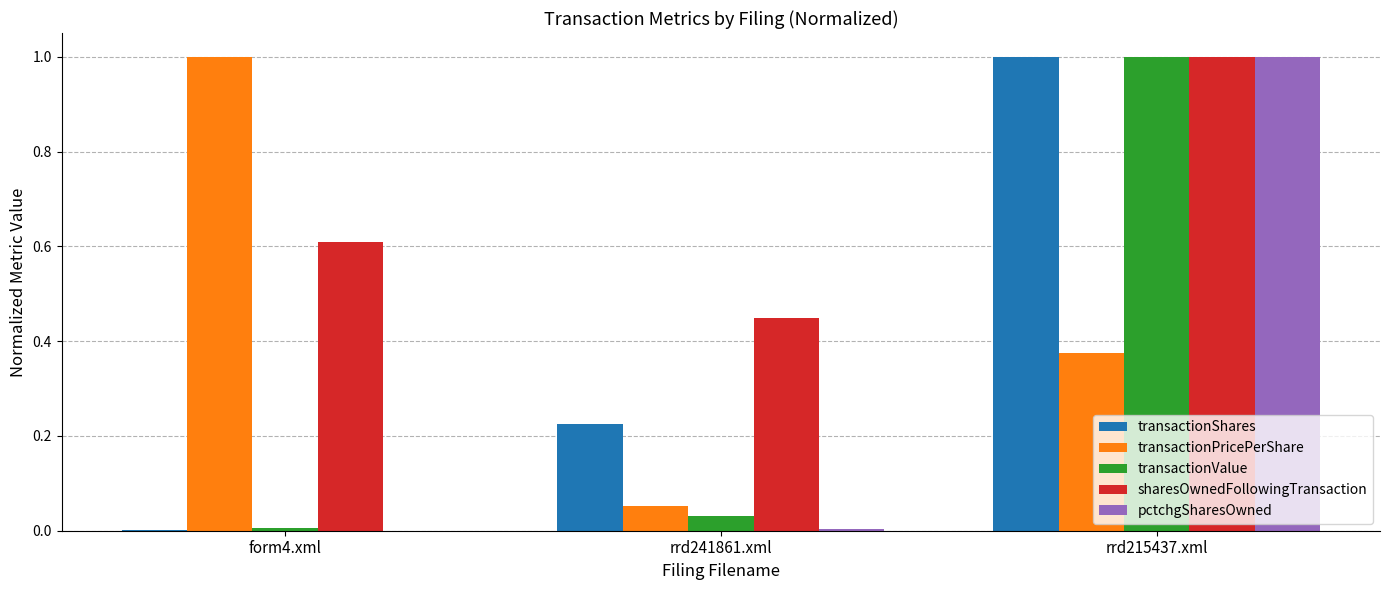

Between rrd241861.xml and rrd215437.xml, which series saw the biggest shift?

pctchgSharesOwned